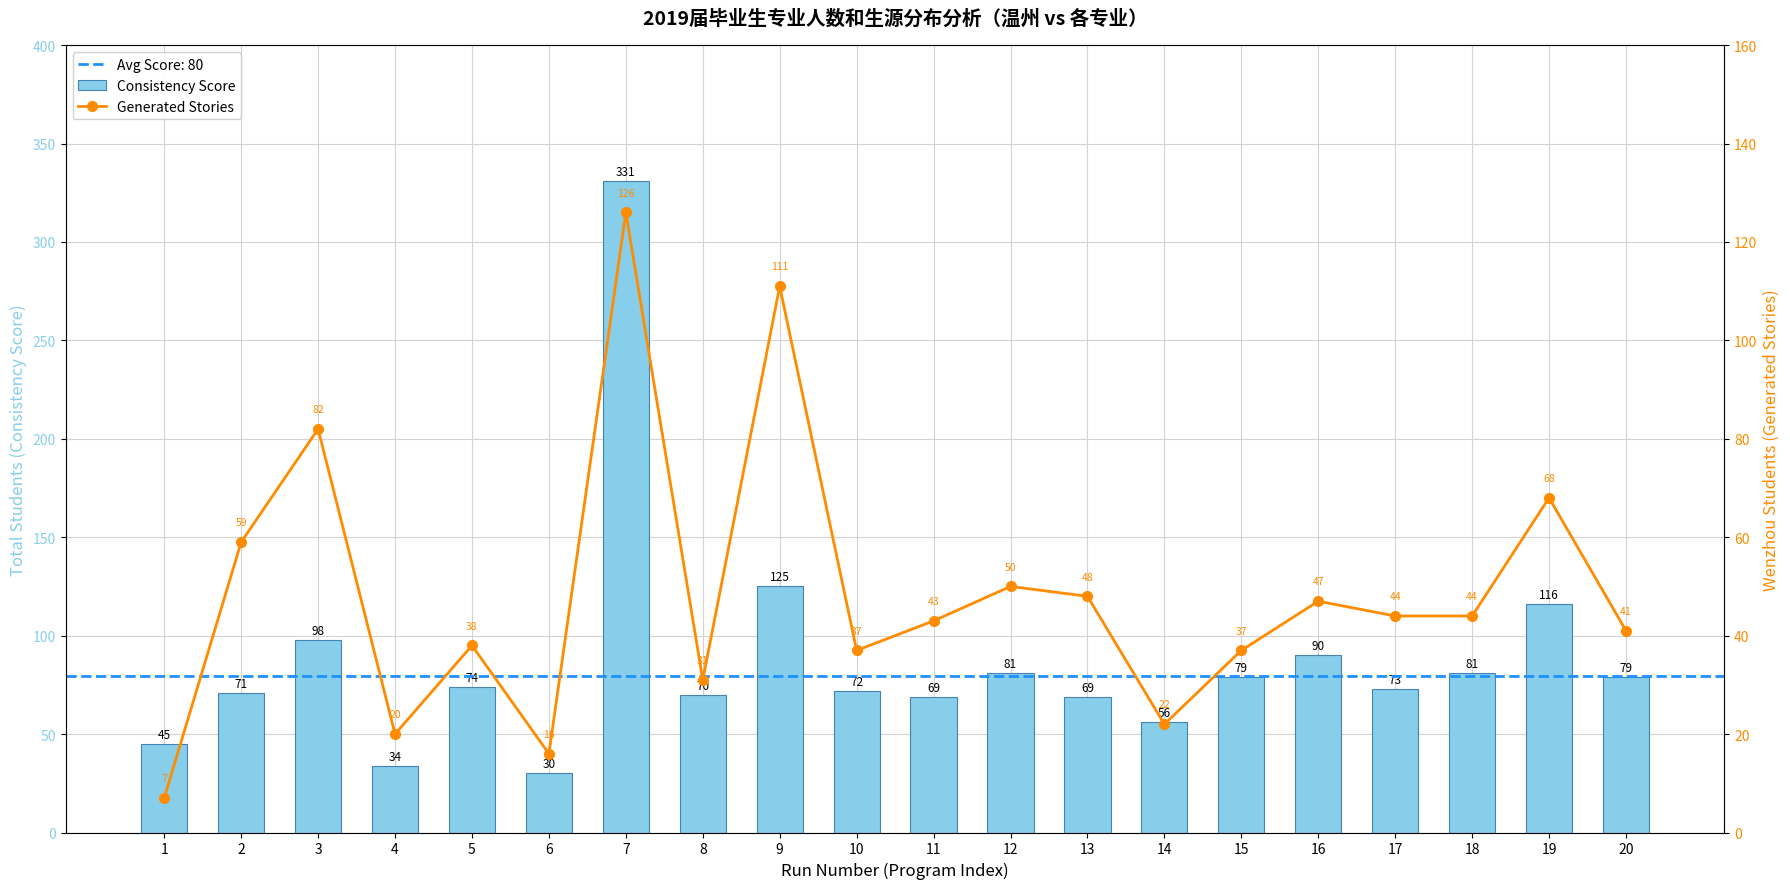

At which category is the sum across all series the highest?

7